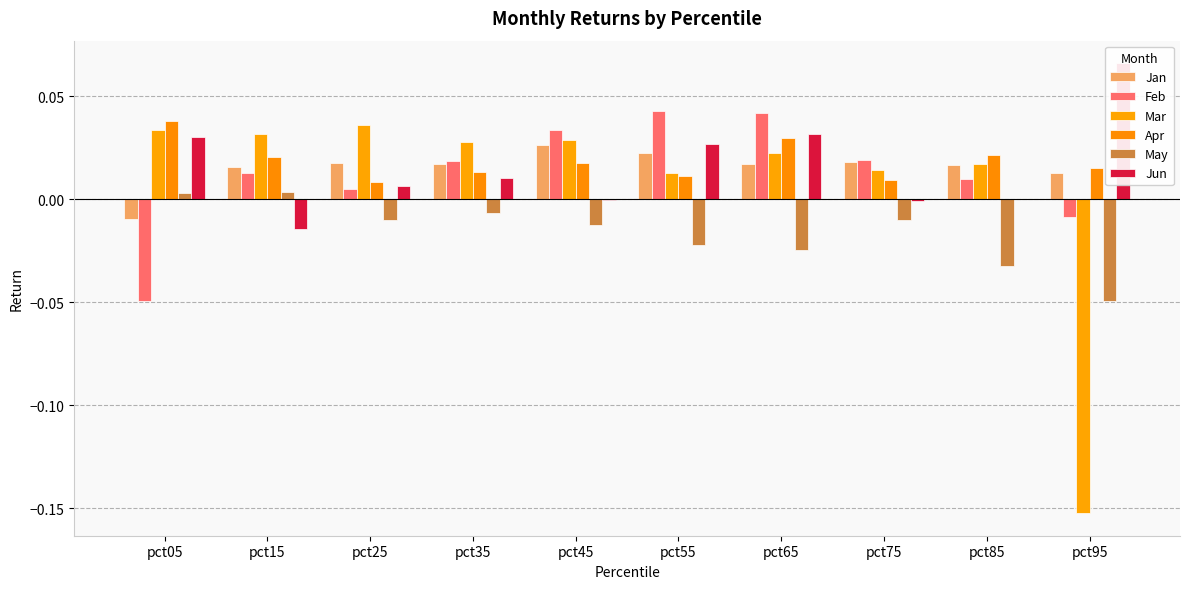

Reading right to left, list all the values displayed in this chart.

Jan: pct95=0.0	pct85=0.0	pct75=0.0	pct65=0.0	pct55=0.0	pct45=0.0	pct35=0.0	pct25=0.0	pct15=0.0	pct05=-0.0
Feb: pct95=-0.0	pct85=0.0	pct75=0.0	pct65=0.0	pct55=0.0	pct45=0.0	pct35=0.0	pct25=0.0	pct15=0.0	pct05=-0.0
Mar: pct95=-0.2	pct85=0.0	pct75=0.0	pct65=0.0	pct55=0.0	pct45=0.0	pct35=0.0	pct25=0.0	pct15=0.0	pct05=0.0
Apr: pct95=0.0	pct85=0.0	pct75=0.0	pct65=0.0	pct55=0.0	pct45=0.0	pct35=0.0	pct25=0.0	pct15=0.0	pct05=0.0
May: pct95=-0.0	pct85=-0.0	pct75=-0.0	pct65=-0.0	pct55=-0.0	pct45=-0.0	pct35=-0.0	pct25=-0.0	pct15=0.0	pct05=0.0
Jun: pct95=0.1	pct85=-0.0	pct75=-0.0	pct65=0.0	pct55=0.0	pct45=-0.0	pct35=0.0	pct25=0.0	pct15=-0.0	pct05=0.0